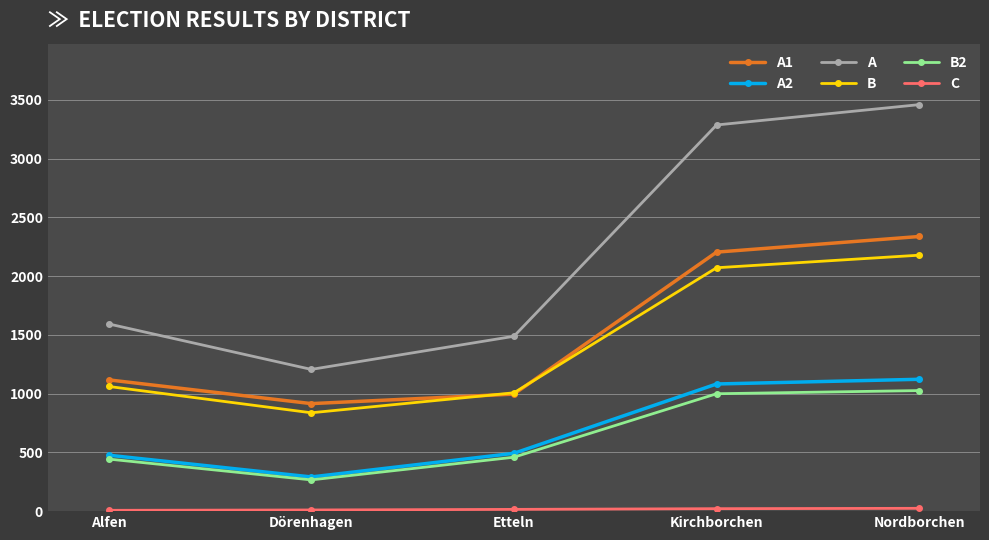

Which series has the widest spread of values?

A